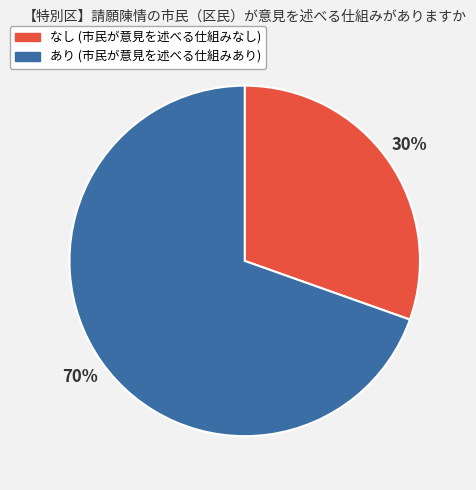

Do あり and なし together represent more than half of the pie?

Yes